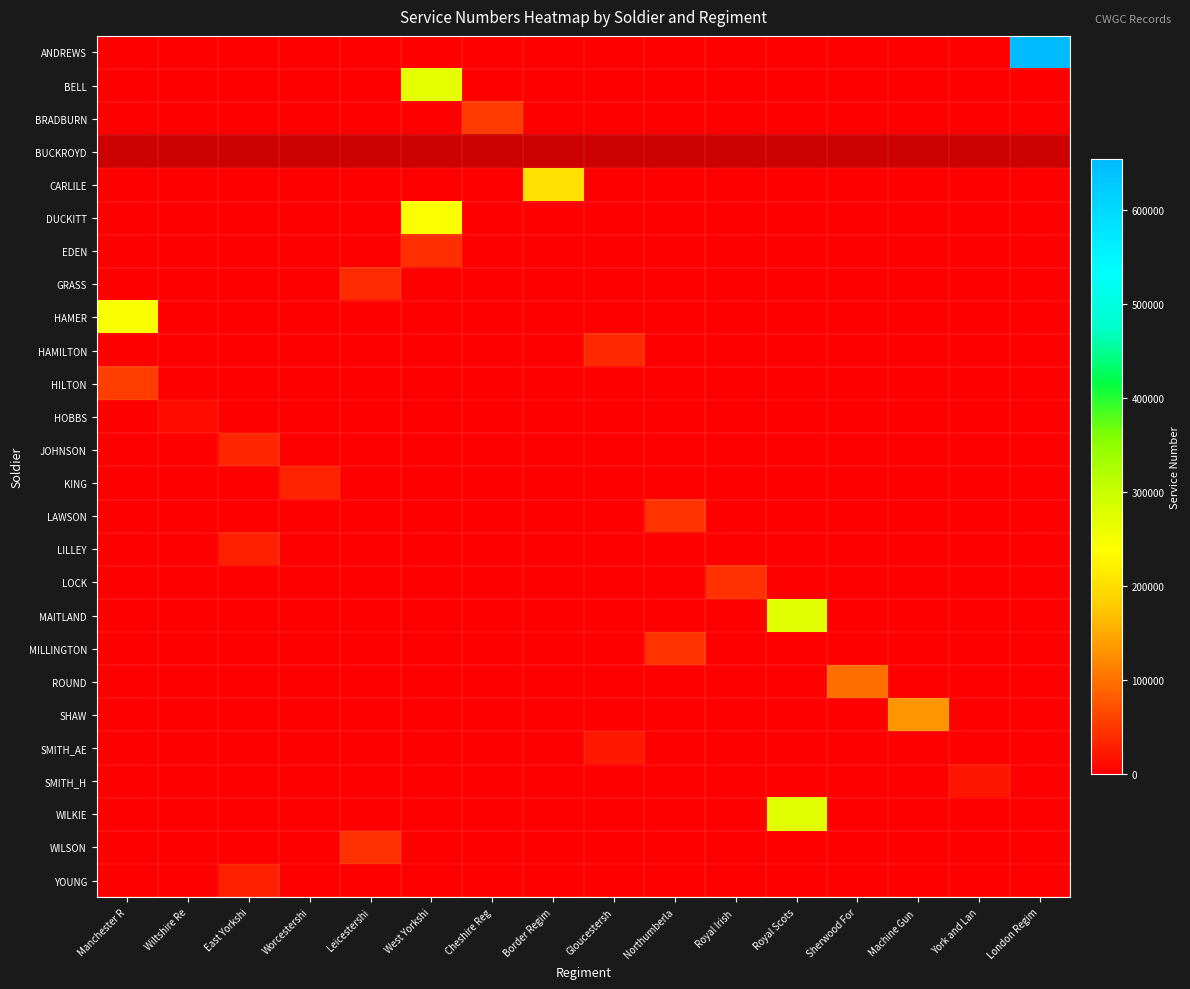

At which label does LAWSON reach its peak?

Northumberla